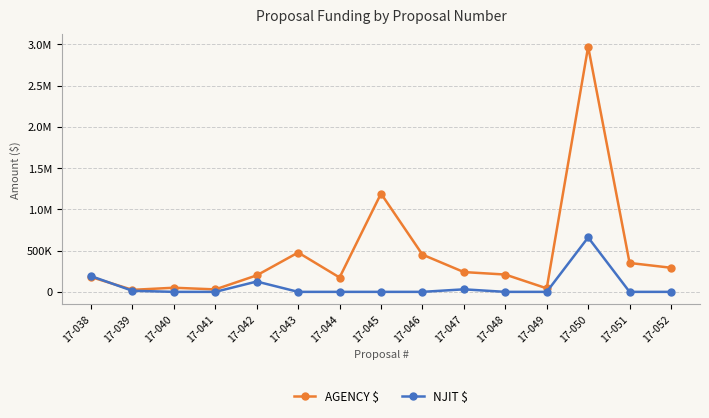

Does the chart display data point markers on the line(s)?

Yes